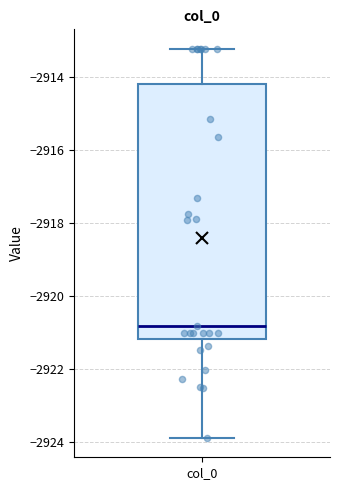

Read this box plot against the y-axis: the position of the median line, the range covered by the box, and the ends of both whiskers. The values are not printed on the chart, so give them approximately, as read against the axis.

median -2920.8, box -2921.2 to -2914.2, whiskers -2923.8 to -2913.2